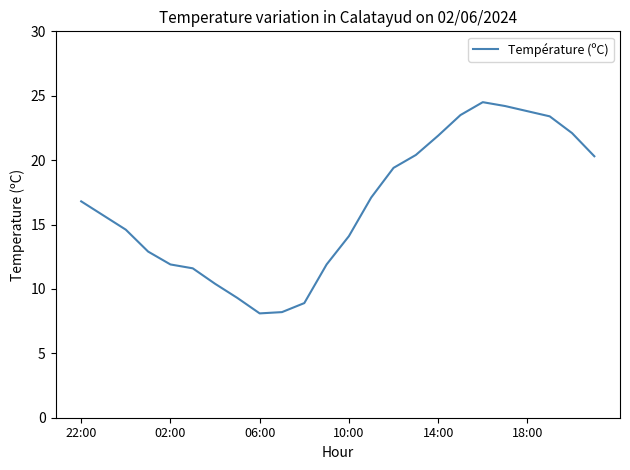

How many series are shown in this chart?

1